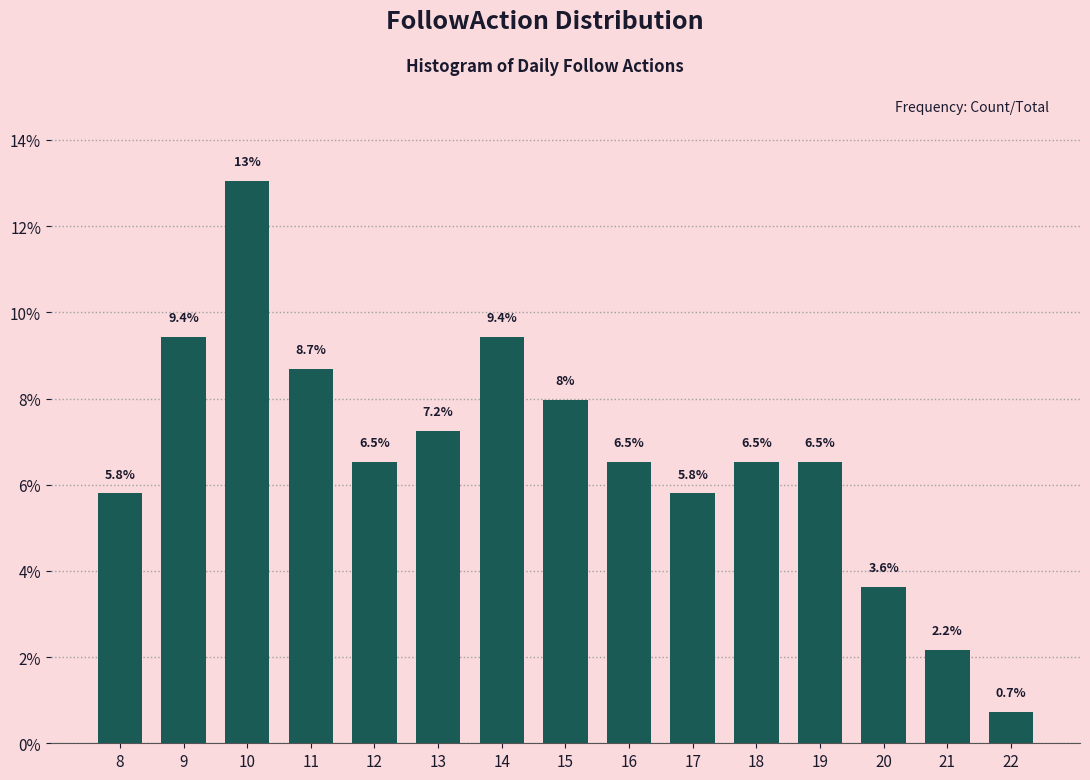

Reading left to right, extract all data points from this chart.

8=5.8	9=9.4	10=13.0	11=8.7	12=6.5	13=7.2	14=9.4	15=8.0	16=6.5	17=5.8	18=6.5	19=6.5	20=3.6	21=2.2	22=0.7